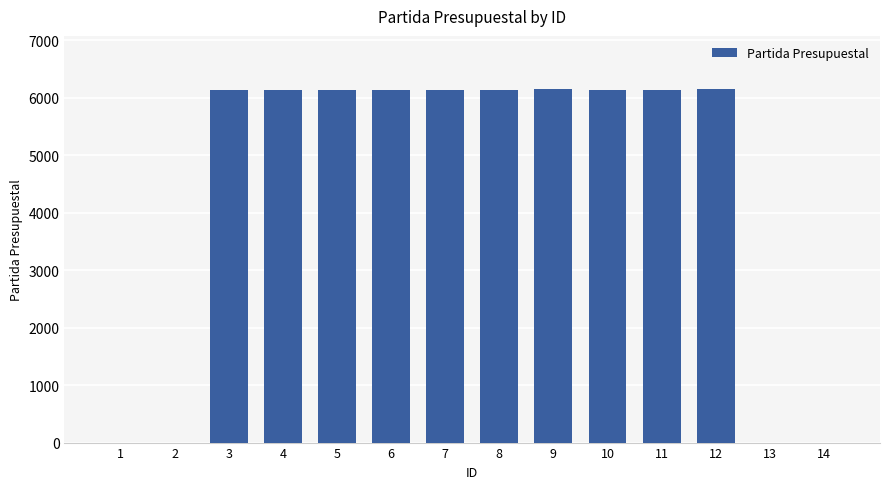

What is the ratio of the value at 11 to the value at 10?

1.0